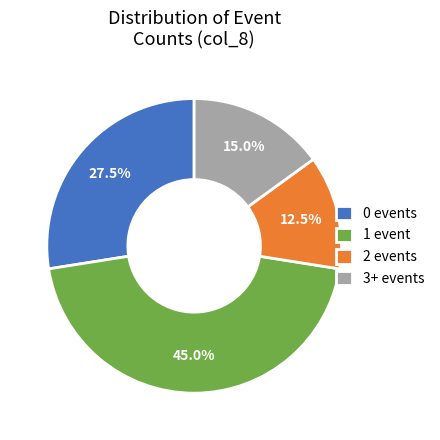

Do 2 events and 0 events together represent more than half of the pie?

No